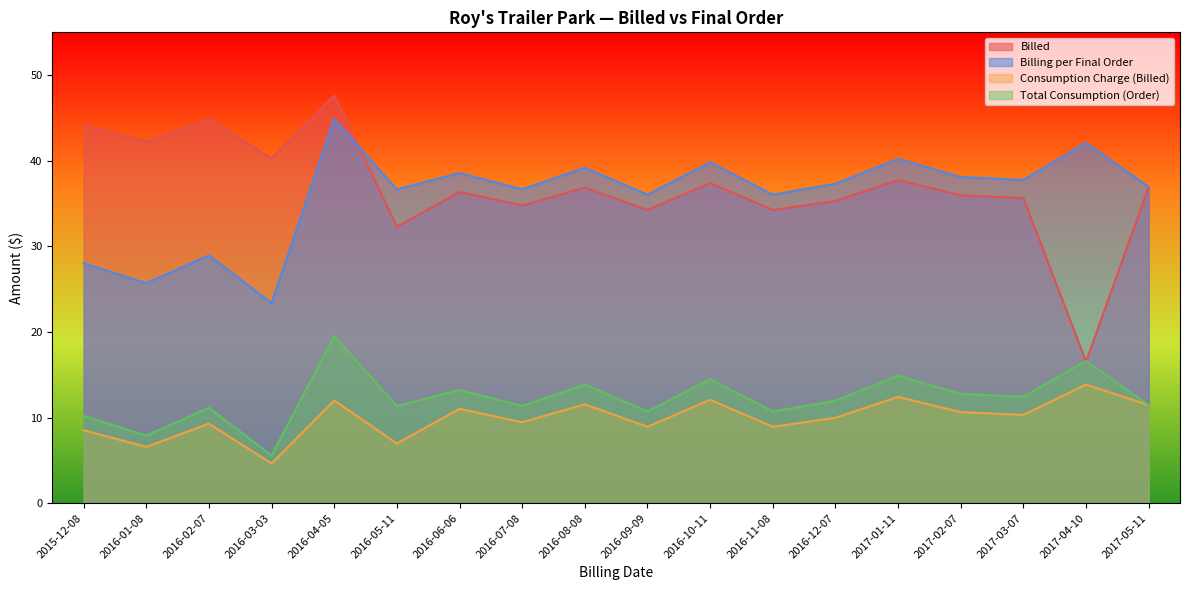

True or false: Total Consumption (Order) and Billing per Final Order intersect in this chart.

False